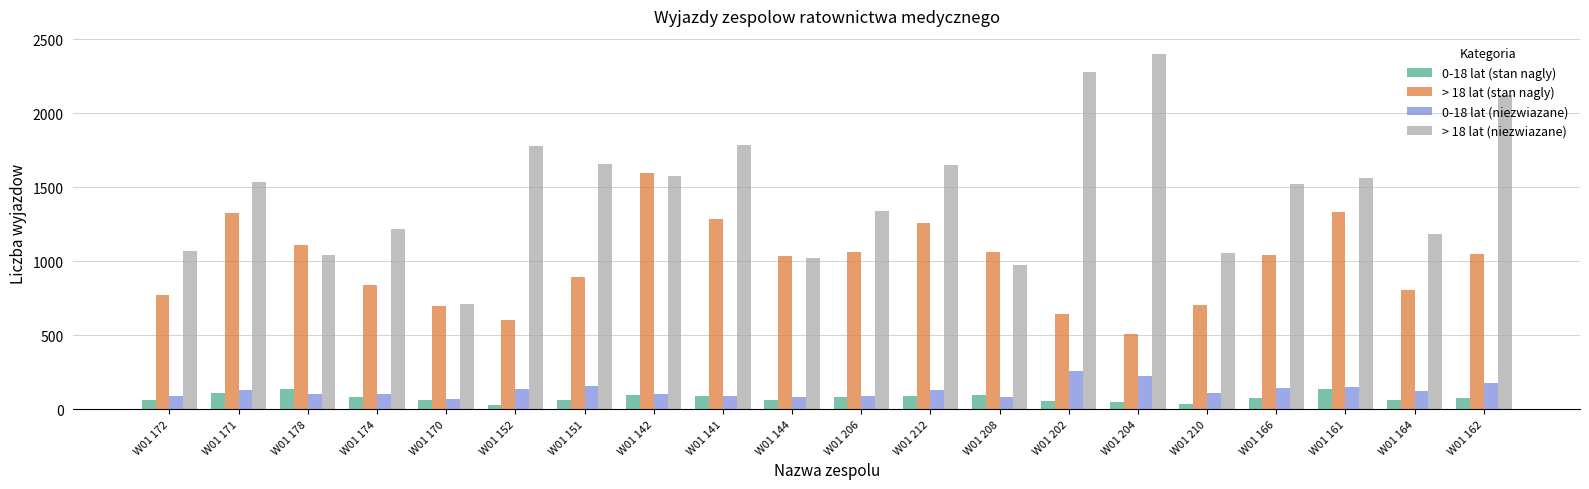

The > 18 lat (stan nagly) series shows 695 at W01 170. True or false?

True